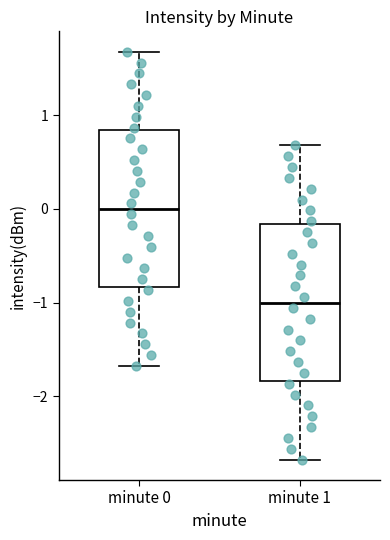

Where is the upper edge of the box for minute 0 on the y-axis? The values are not printed on the chart, so give them approximately, as read against the axis.

0.8